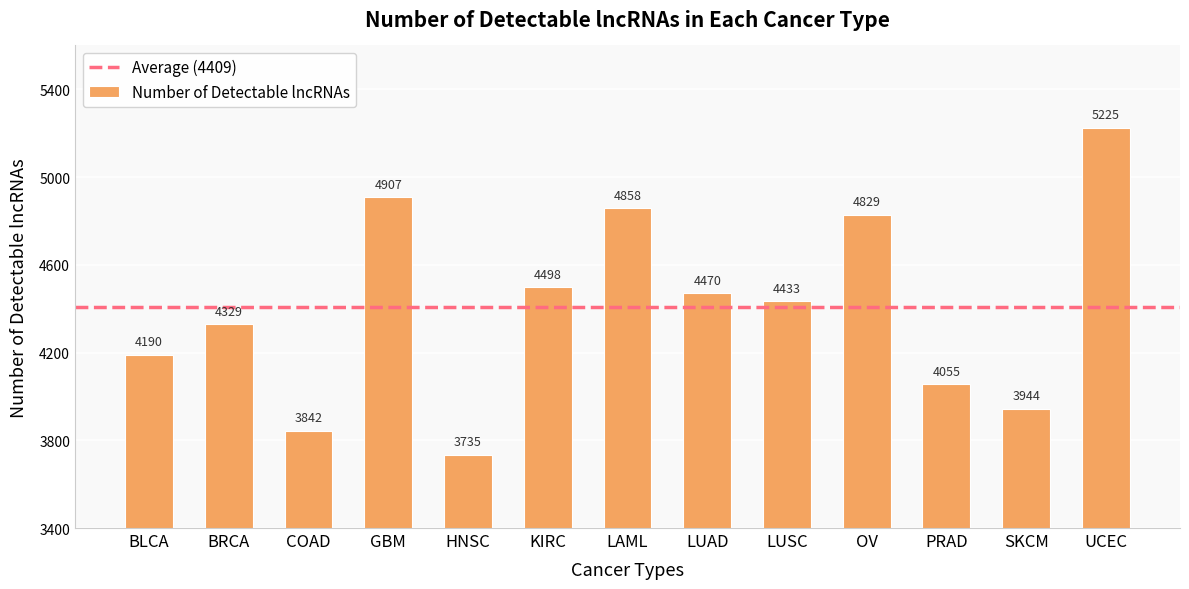

What is the value of the 4th bar from the left?

4907